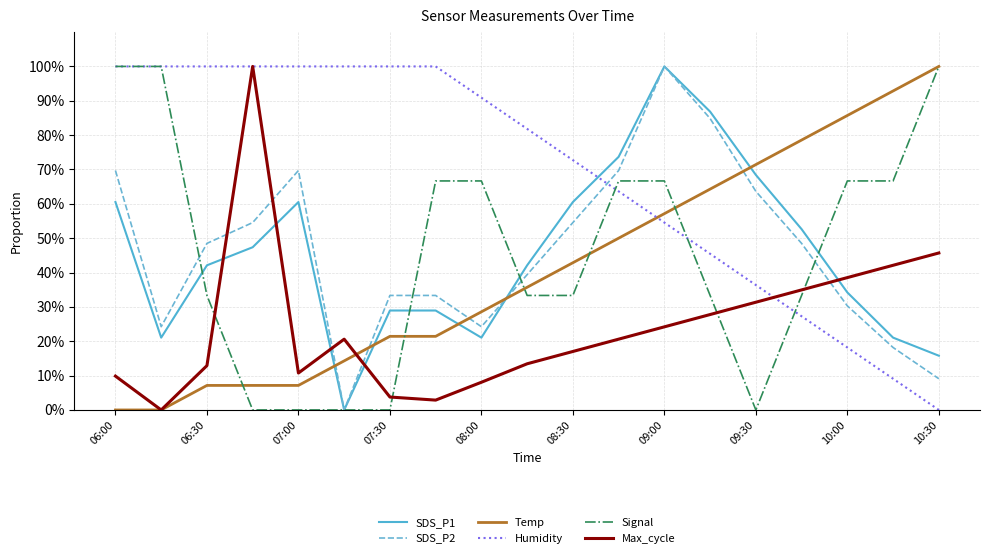

Which series has the largest total across all categories?

Humidity